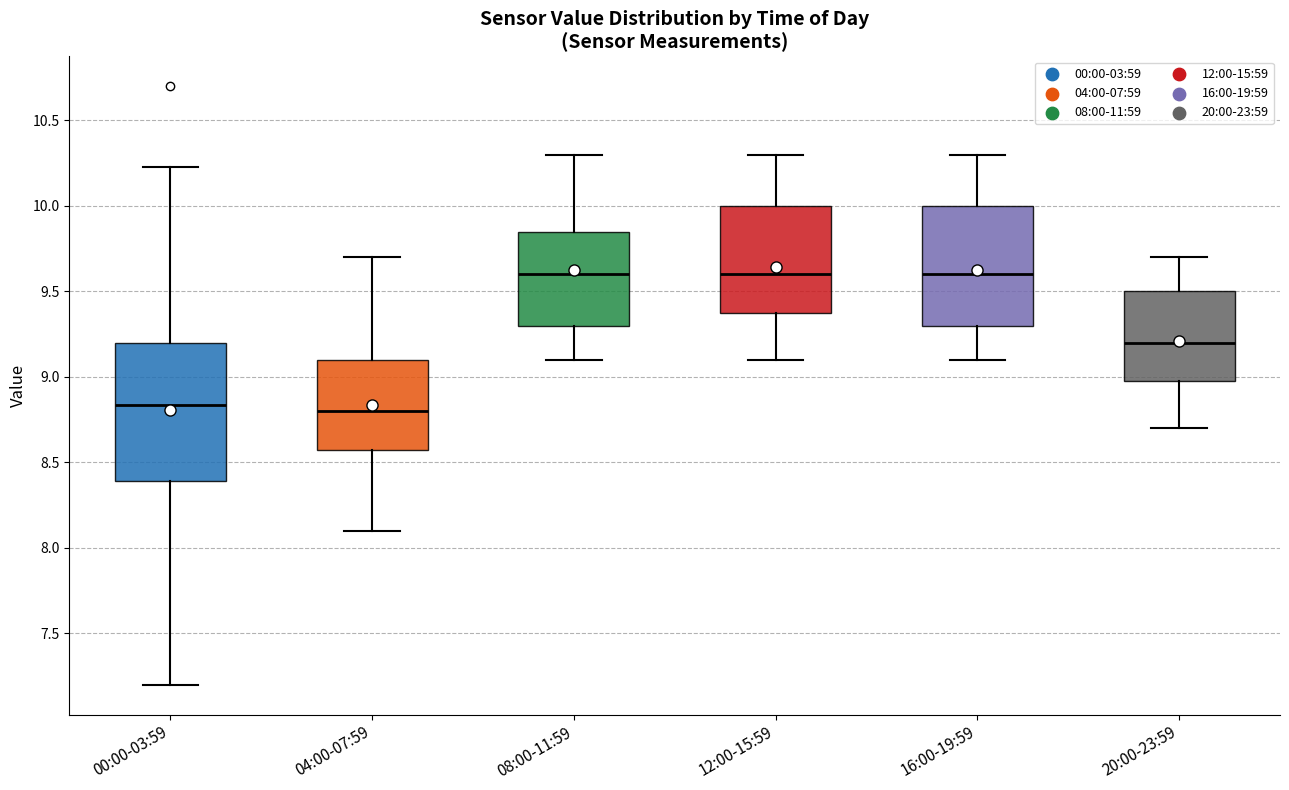

Reading left to right, transcribe this box plot: for each box, give where its median line is, the range the box spans, and where its two whiskers end, as read against the y-axis. The values are not printed on the chart, so give them approximately, as read against the axis.

00:00-03:59: median 8.85, box 8.40 to 9.20, whiskers 7.20 to 10.25
04:00-07:59: median 8.80, box 8.60 to 9.10, whiskers 8.10 to 9.70
08:00-11:59: median 9.60, box 9.30 to 9.85, whiskers 9.10 to 10.30
12:00-15:59: median 9.60, box 9.40 to 10.00, whiskers 9.10 to 10.30
16:00-19:59: median 9.60, box 9.30 to 10.00, whiskers 9.10 to 10.30
20:00-23:59: median 9.20, box 9.00 to 9.50, whiskers 8.70 to 9.70